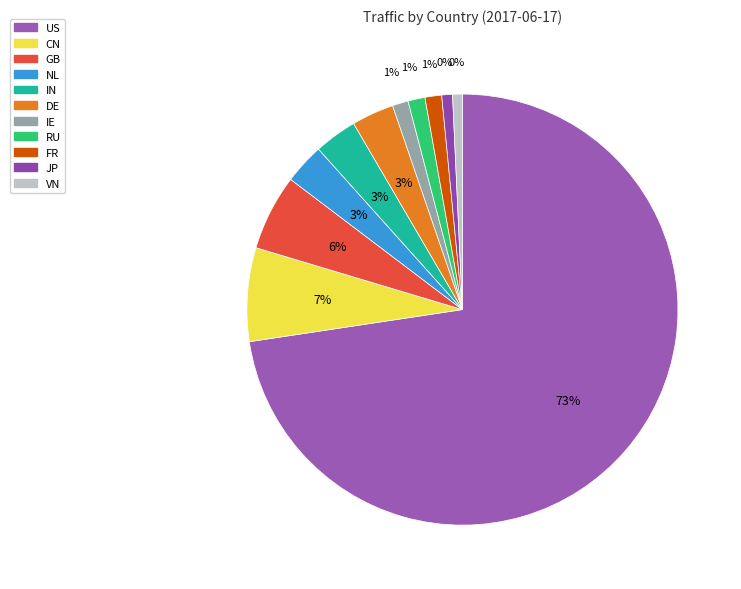

To the nearest percent, what is the difference between the NL and JP slice percentages?

2%